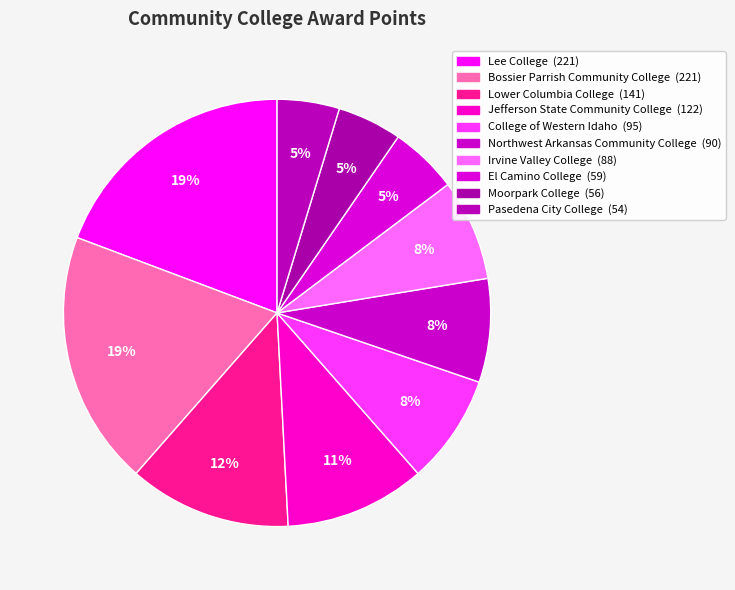

What is the ratio of the value at College of Western Idaho to the value at Irvine Valley College?

1.1